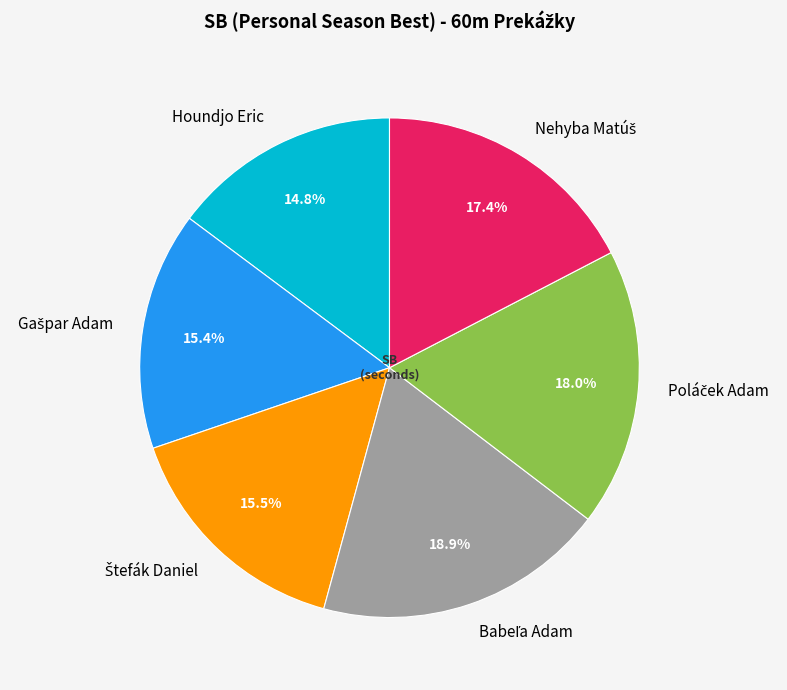

What percentage is NOT represented by Houndjo Eric?

85.2%